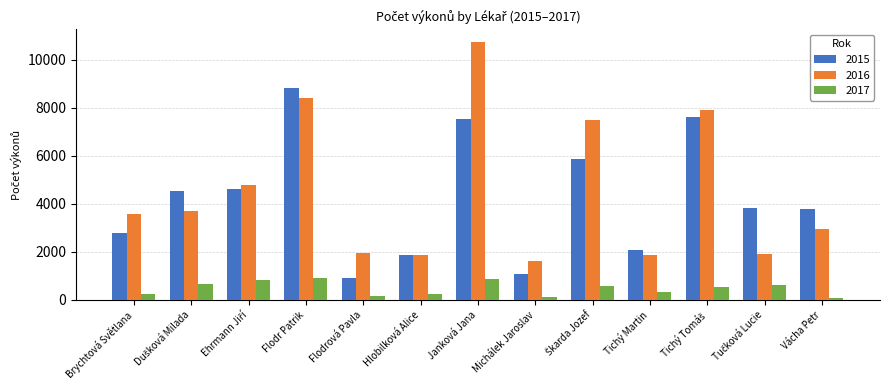

Which series has the largest total across all categories?

2016